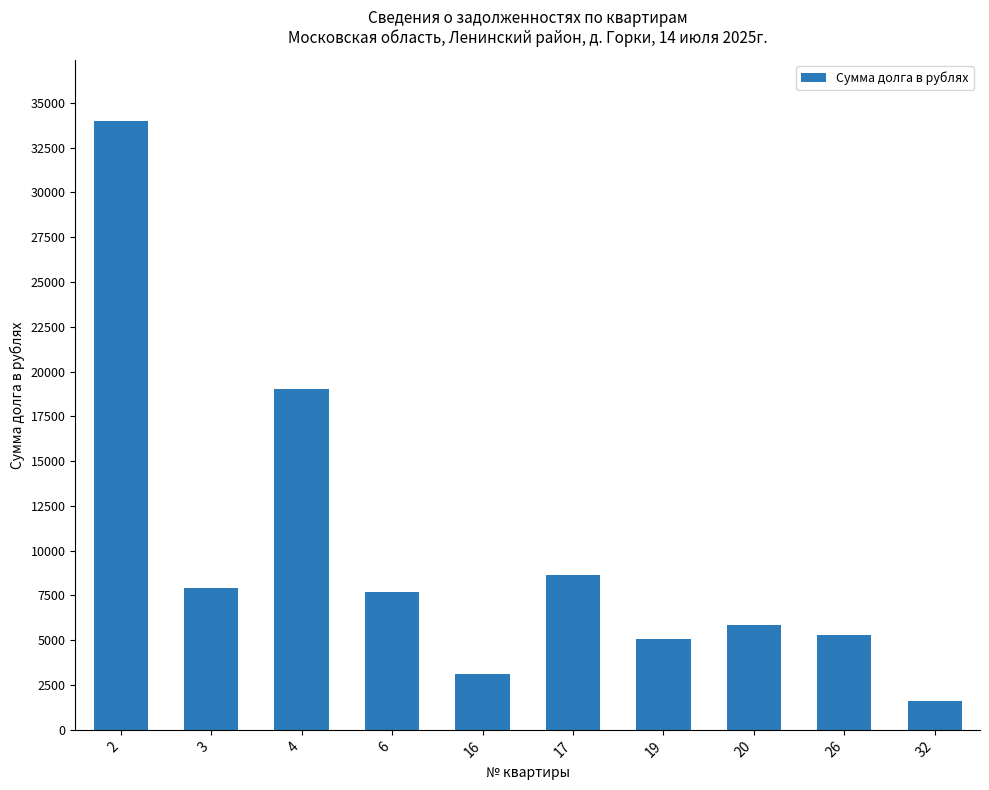

What is the sum of all values?

98290.9